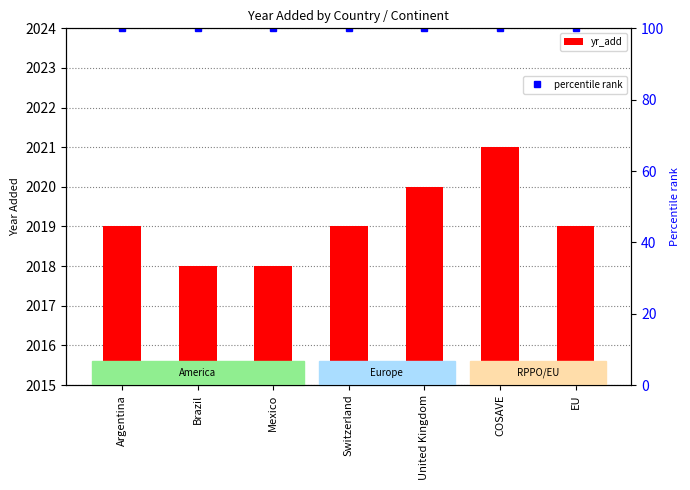

Approximately how many times larger is the value at Argentina compared to EU?

1.0